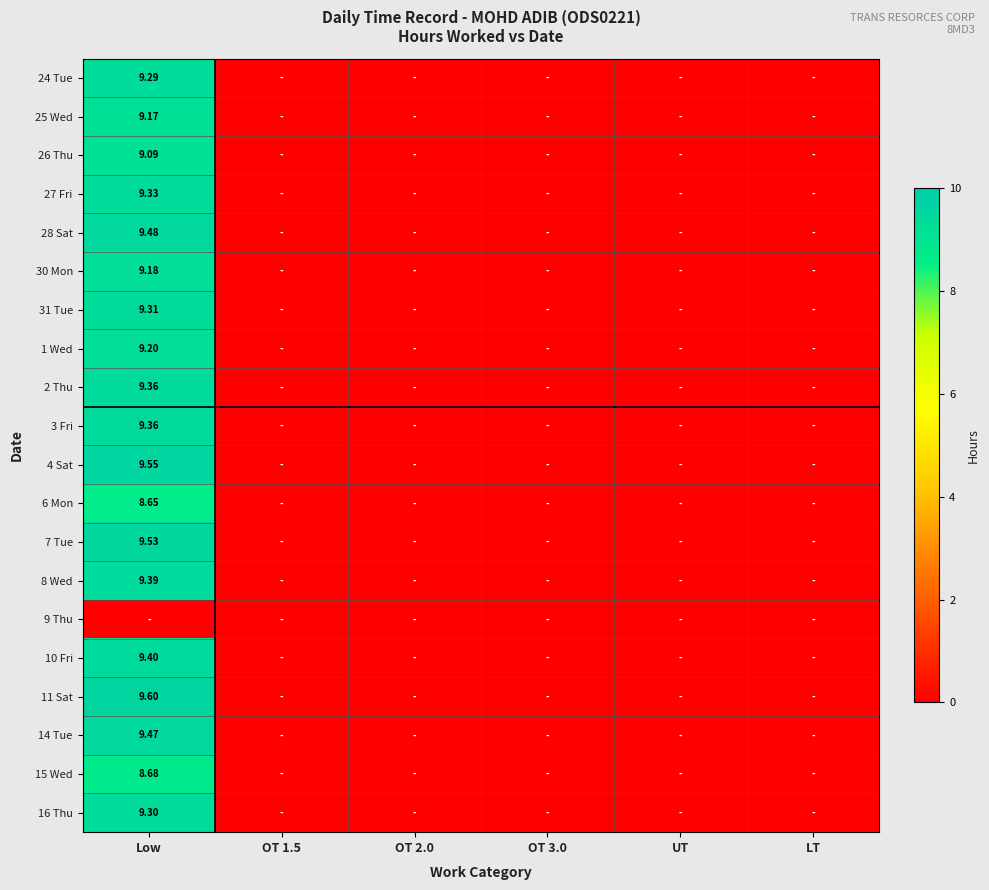

Is the value of 8 Wed at Low greater than the value of 4 Sat at OT 2.0?

Yes